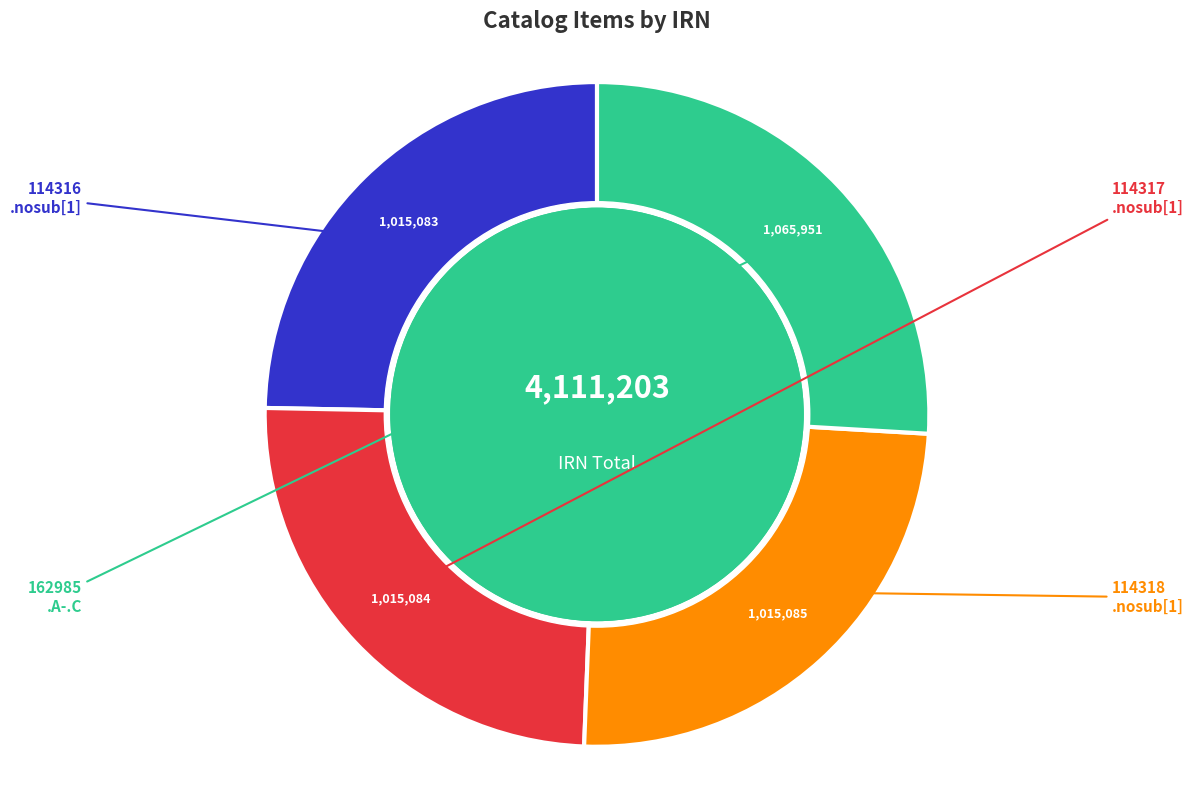

Does any single category account for the majority?

No